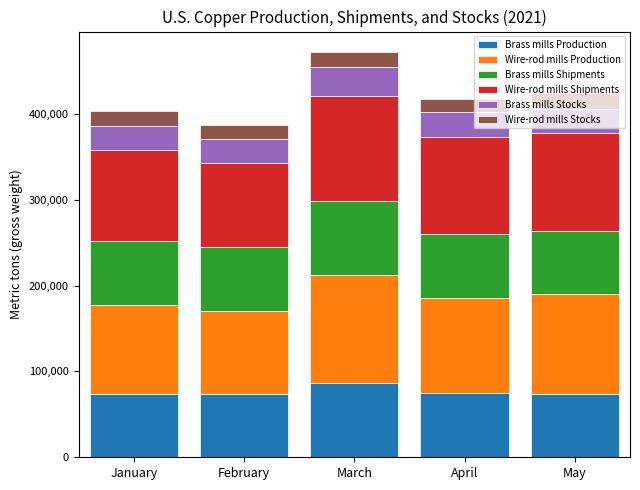

What is the minimum value for Brass mills Production?

73200